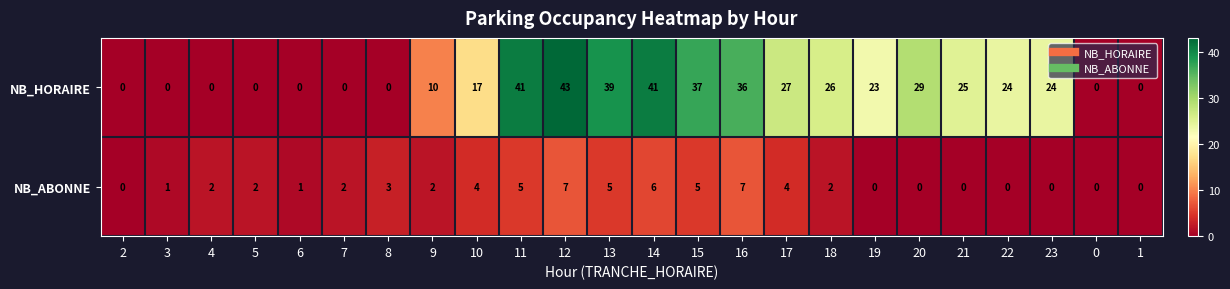

Is it true that NB_HORAIRE equals 43 at 12?

True